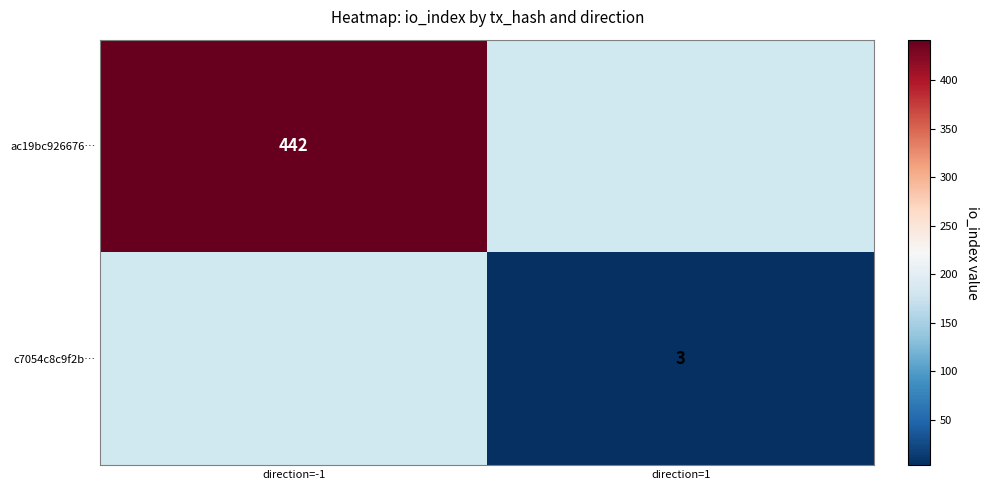

The ac19bc926676… series shows 442 at direction=-1. True or false?

True